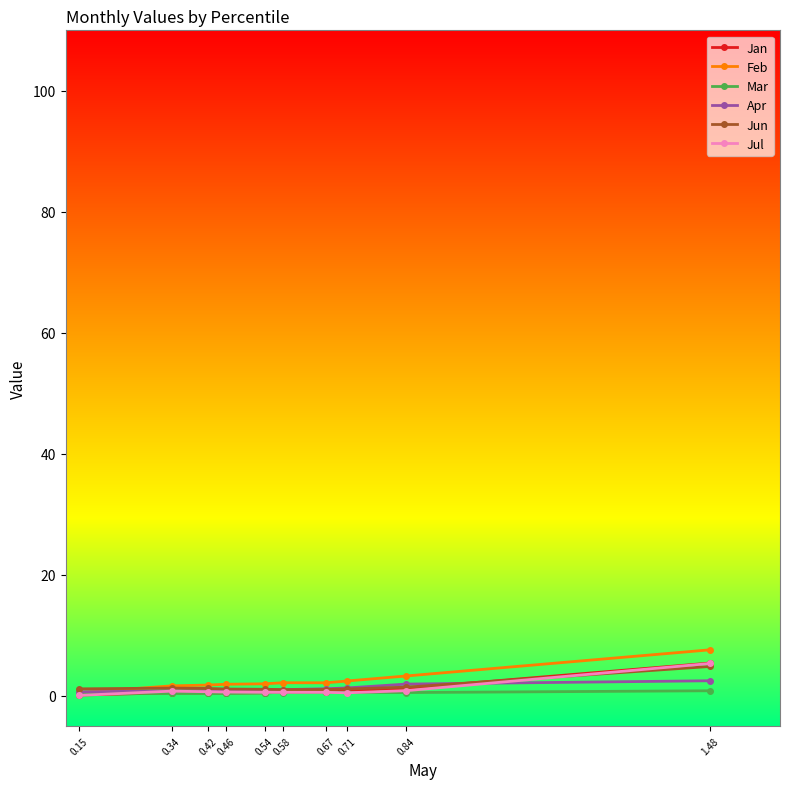

List the series in order of their peak value, lowest first.

Mar, Apr, Jun, Jul, Jan, Feb